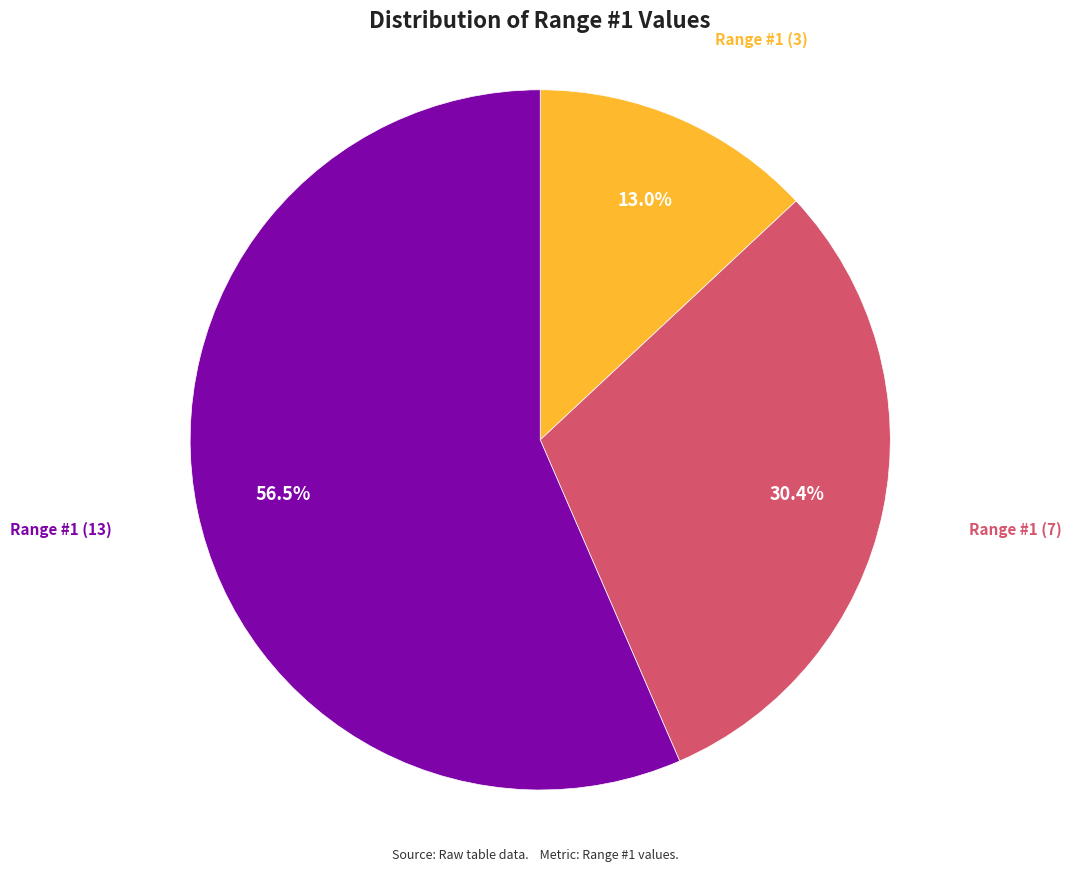

Is there any slice that represents more than half of the pie?

Yes